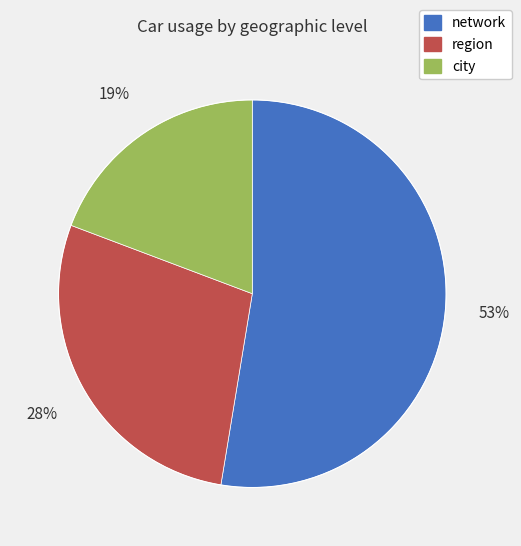

Rank the categories by value from highest to lowest.

network, region, city